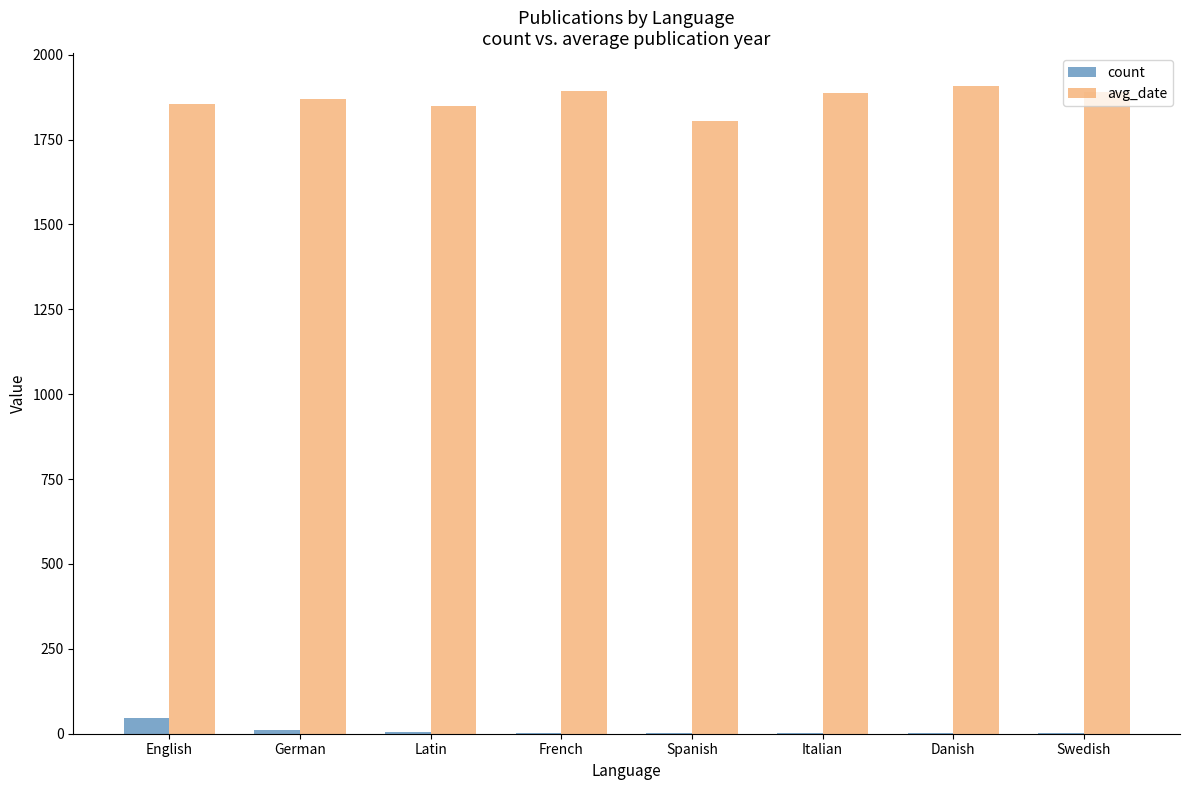

Count the number of categories in the chart.

8